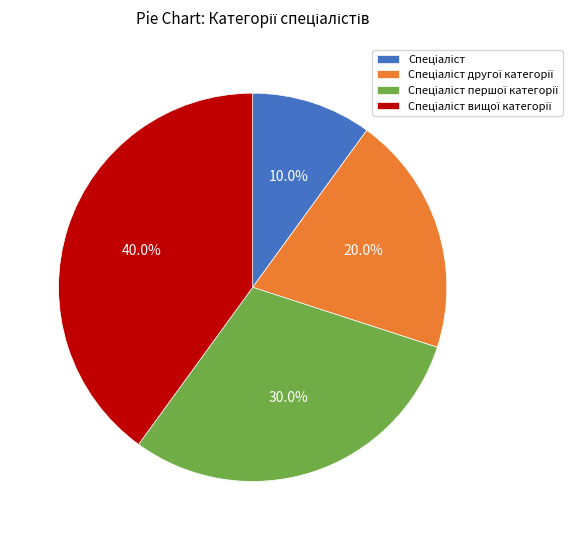

Does any single category account for the majority?

No